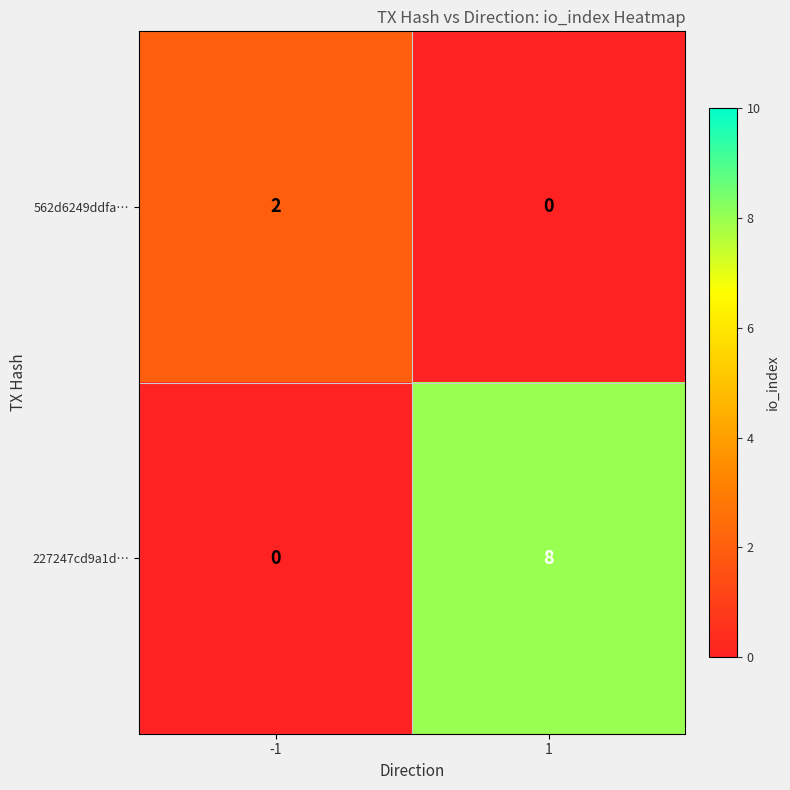

At which category is the sum across all series the highest?

1